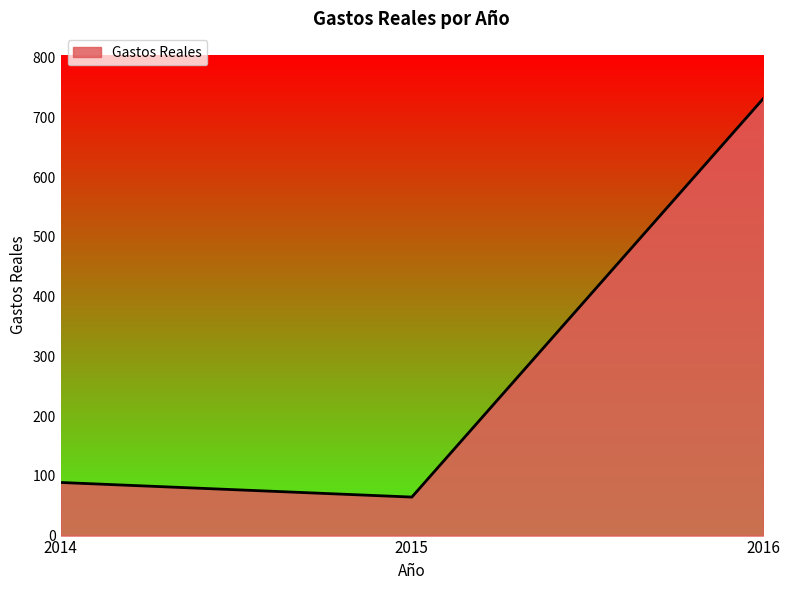

At which label is the value closest to 397?

2014